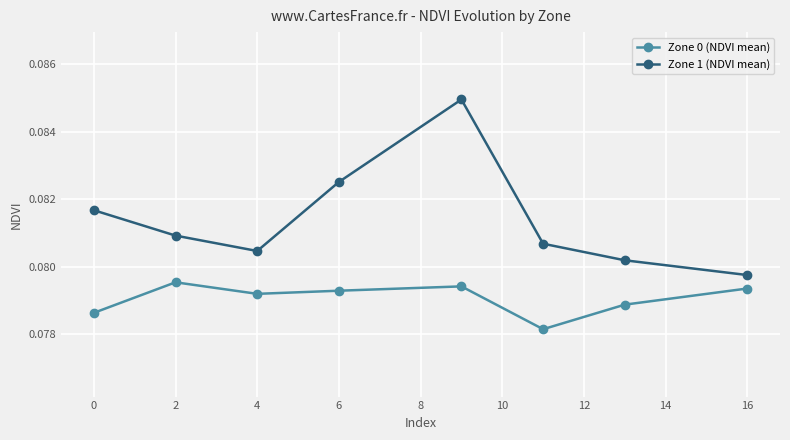

Does the chart have visible grid lines?

Yes